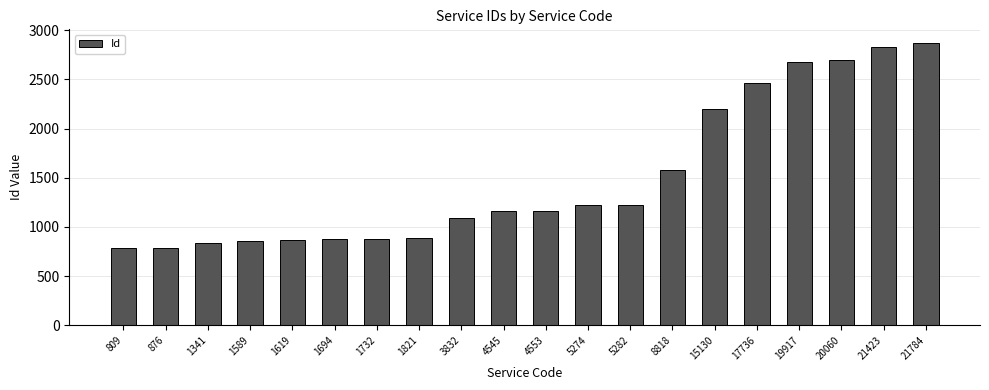

Are the bars horizontal?

No